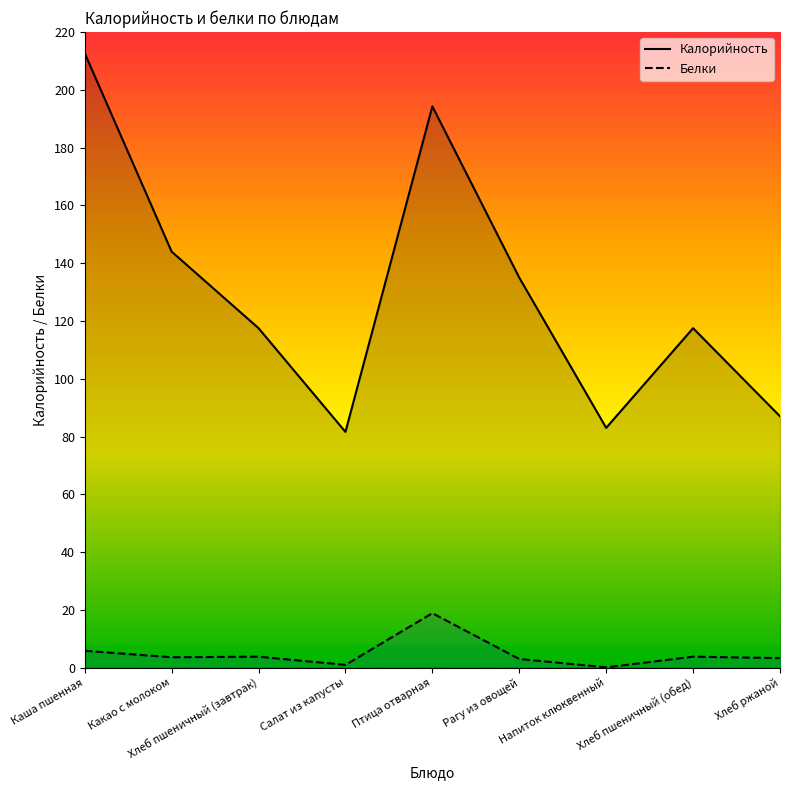

How many distinct data groups are displayed?

2